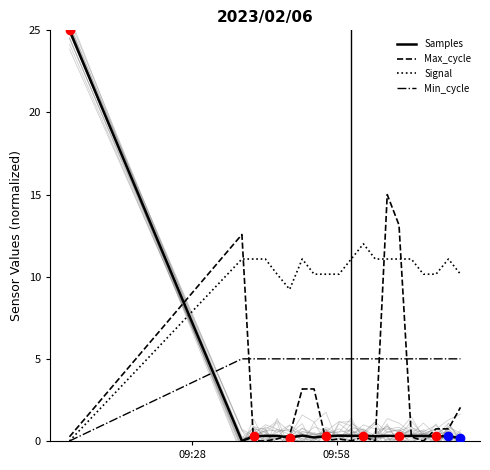

What is the difference between the maximum and minimum values in the Min_cycle series?

5.0